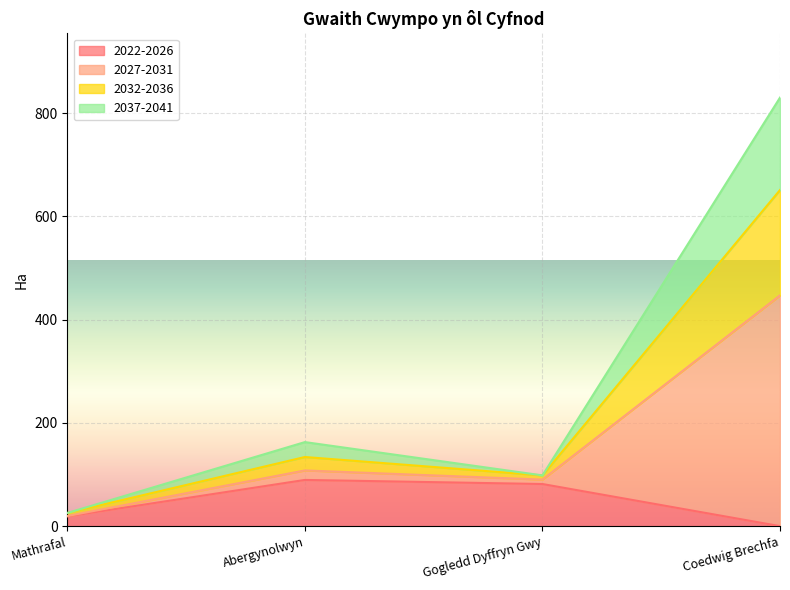

Read the 2032-2036 value at Abergynolwyn.

133.9